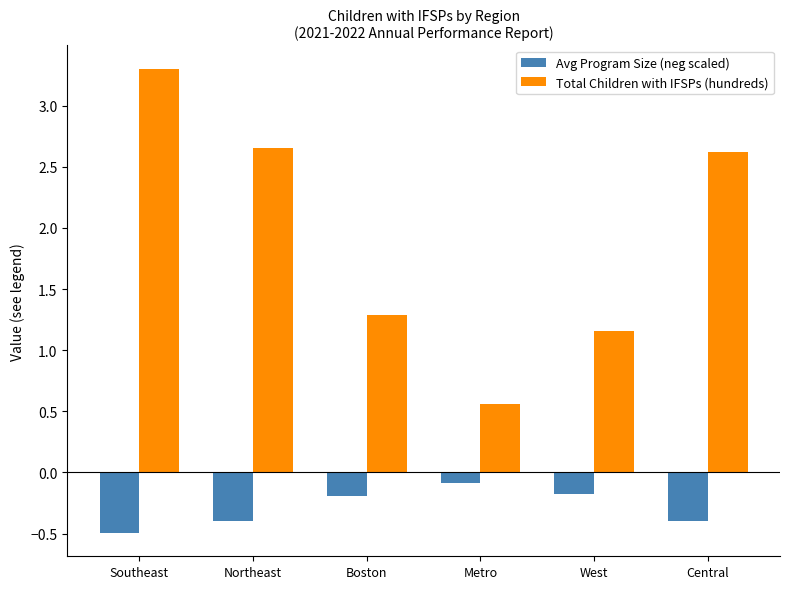

Rank the series at Central from lowest to highest value.

Avg Program Size (neg scaled), Total Children with IFSPs (hundreds)